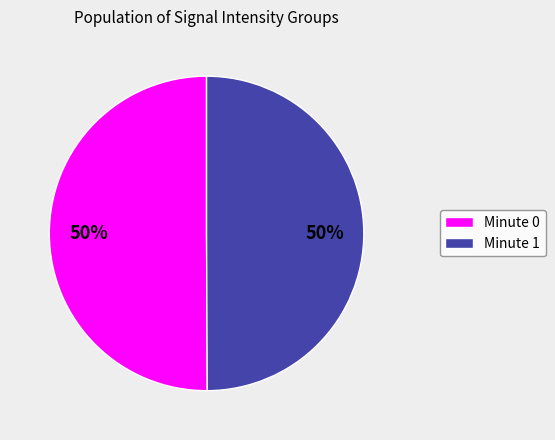

To the nearest percent, what percentage of the pie is Minute 0?

50%